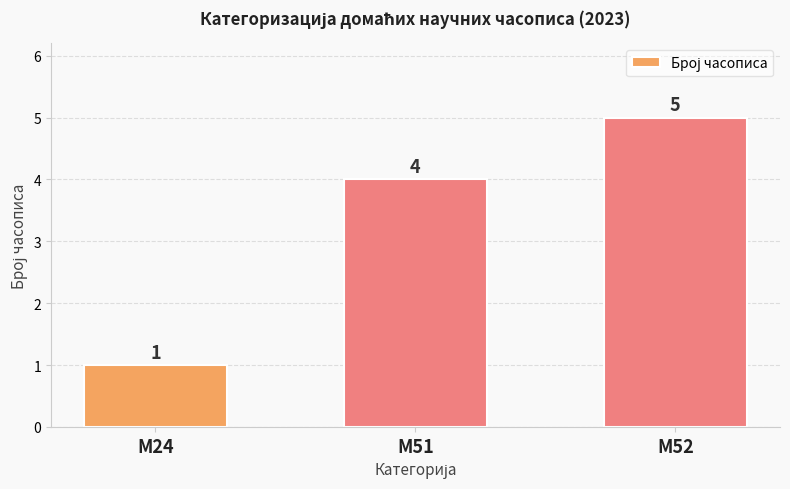

How many data points are less than 4?

1